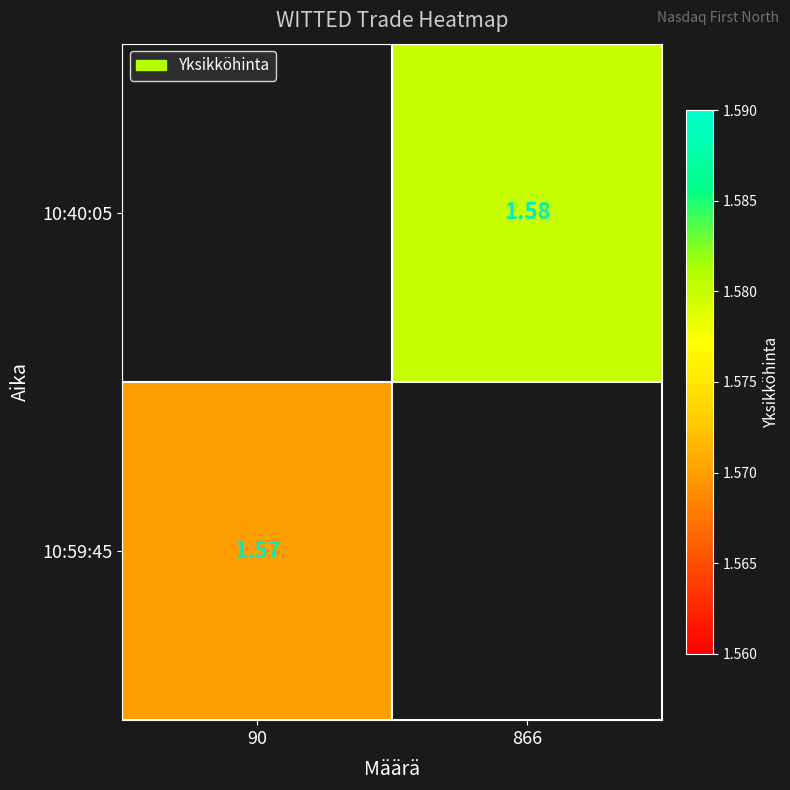

At which label does 10:59:45 reach its minimum?

90